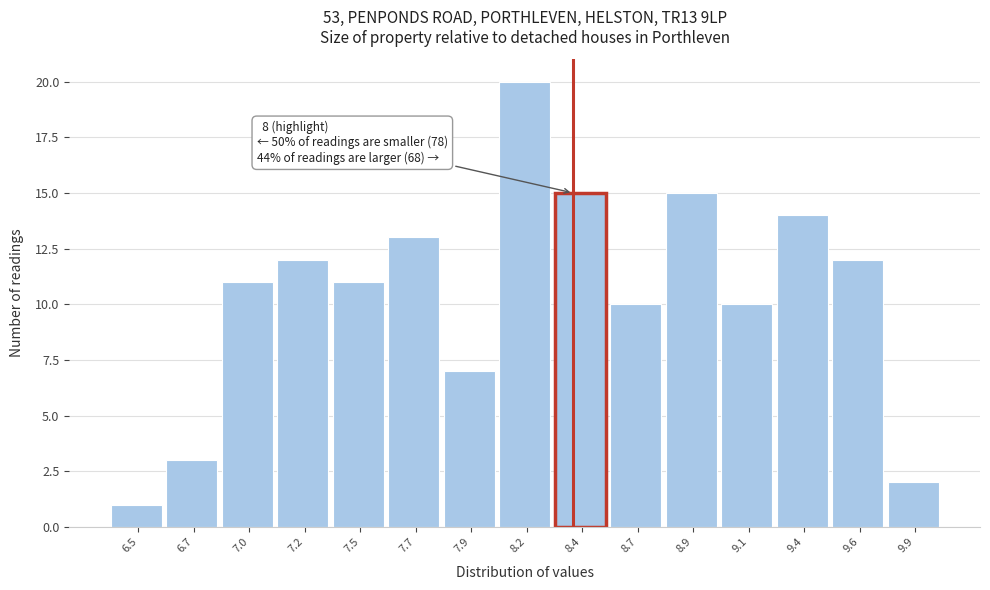

Reading left to right, transcribe all the data shown in this chart.

1	3	11	12	11	13	7	20	15	10	15	10	14	12	2